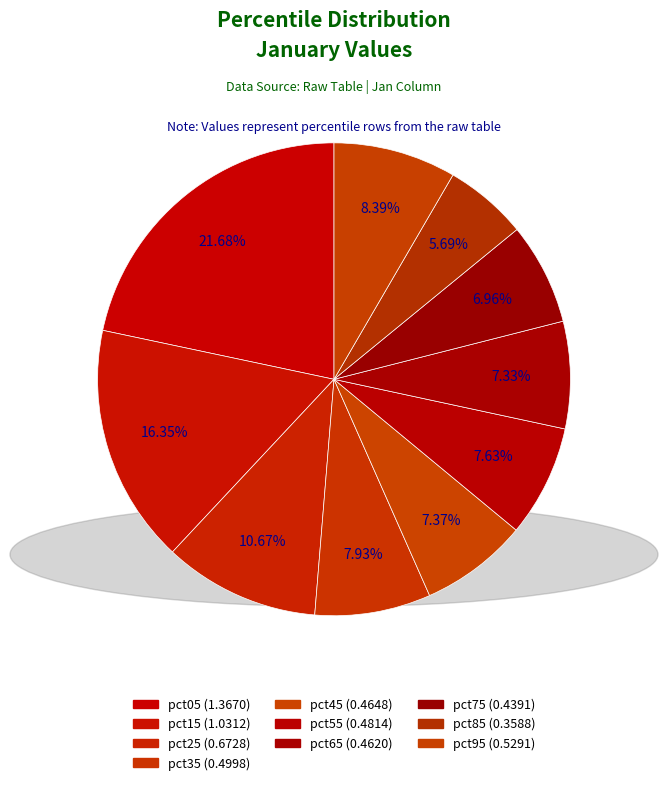

Rank the categories by value from lowest to highest.

pct85, pct75, pct65, pct45, pct55, pct35, pct95, pct25, pct15, pct05